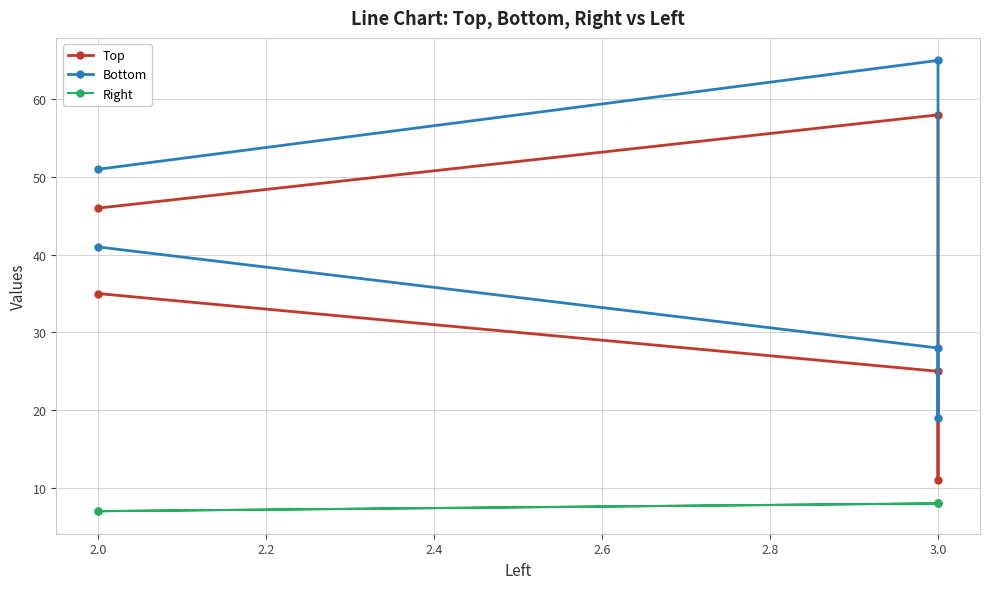

How many Top values are between 25 and 46?

3